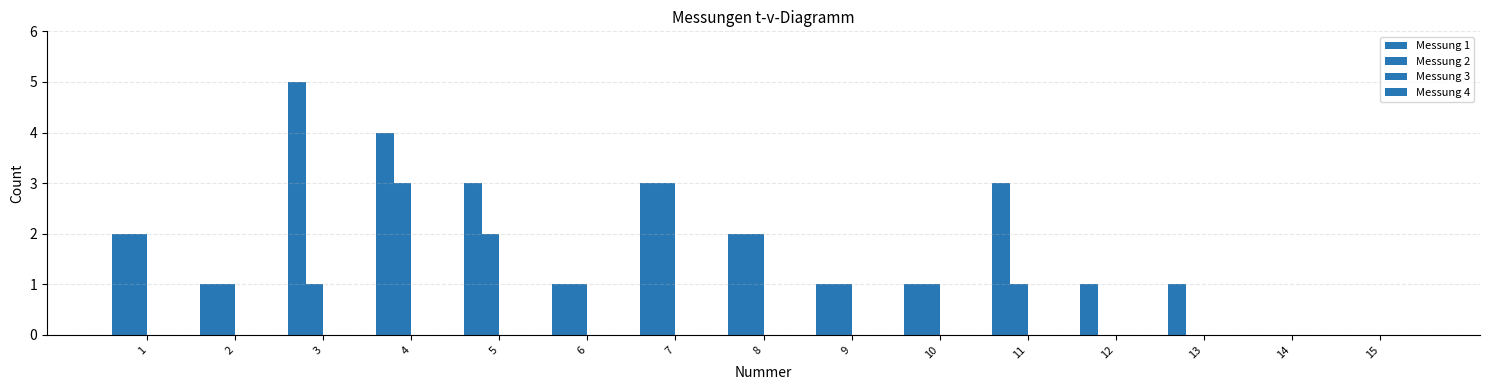

Are the bars horizontal?

No